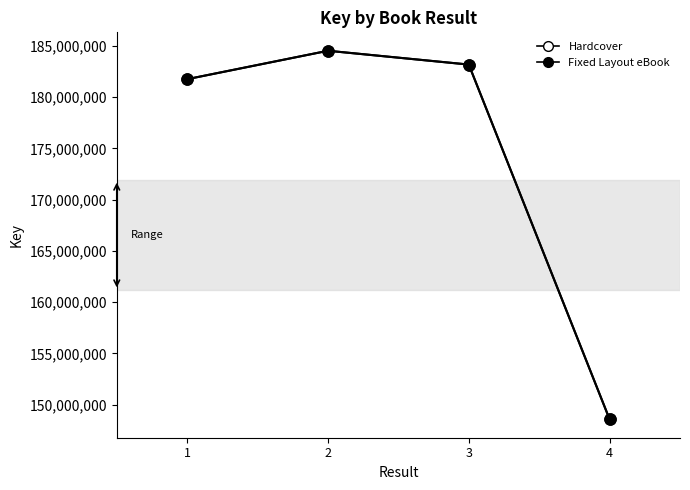

Does the chart have visible grid lines?

No